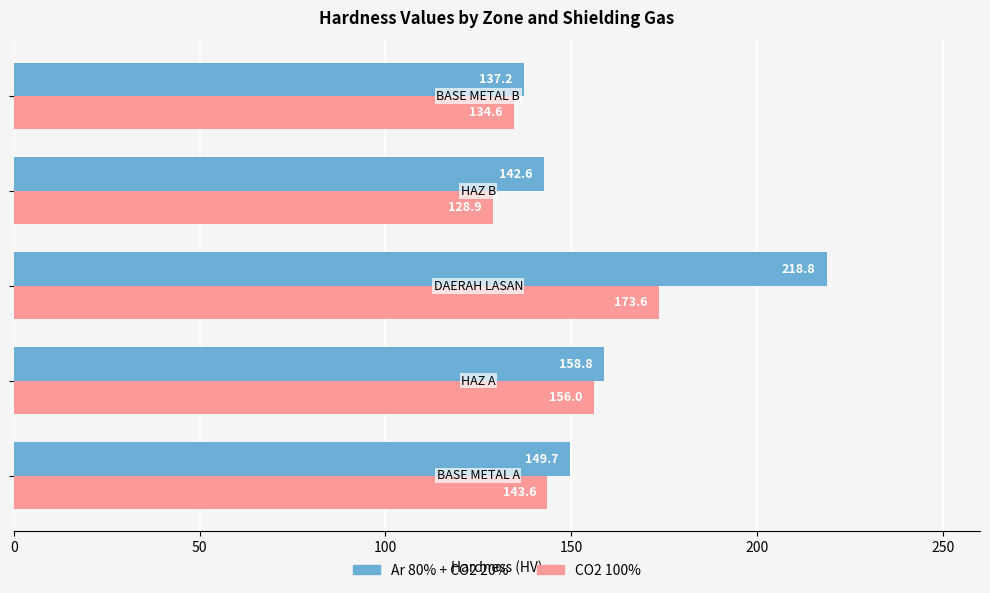

How many data points in Ar 80% + CO2 20% are above 149?

3